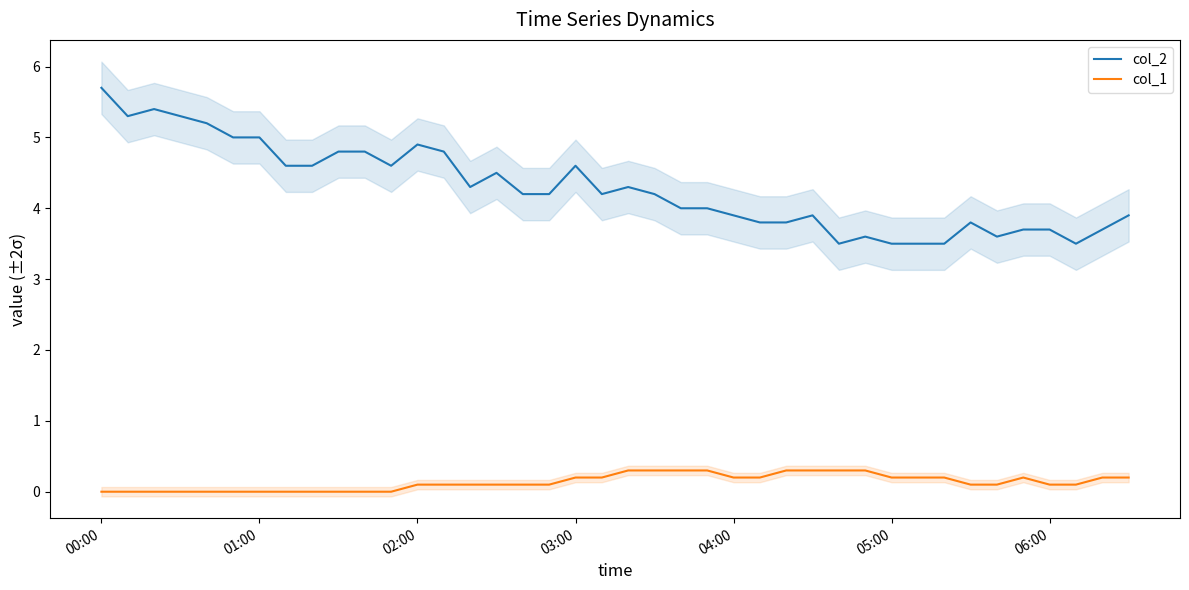

Rank the series by their maximum value, from highest to lowest.

col_2, col_1